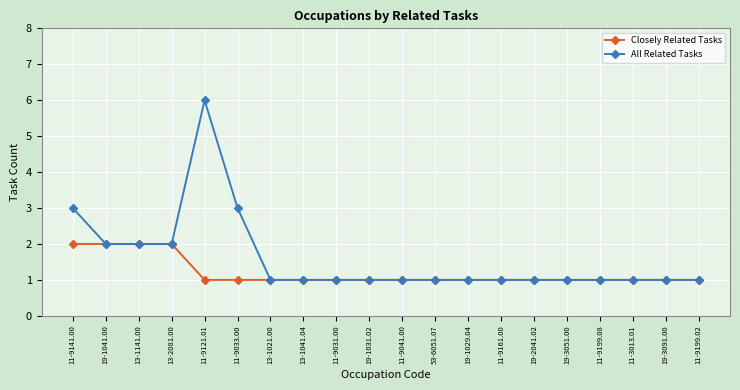

Rank the series by their average value, from lowest to highest.

Closely Related Tasks, All Related Tasks